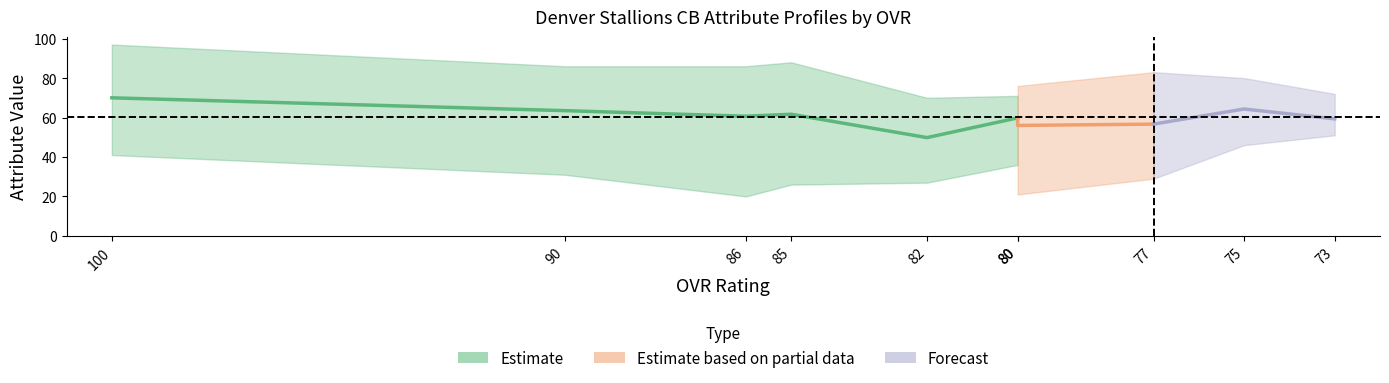

Between 85 and 73, which is larger?

85